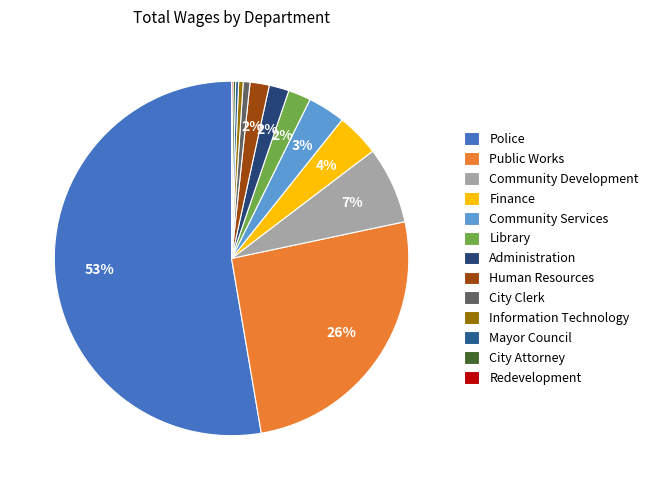

What is the change in value from Administration to Human Resources?

-25447